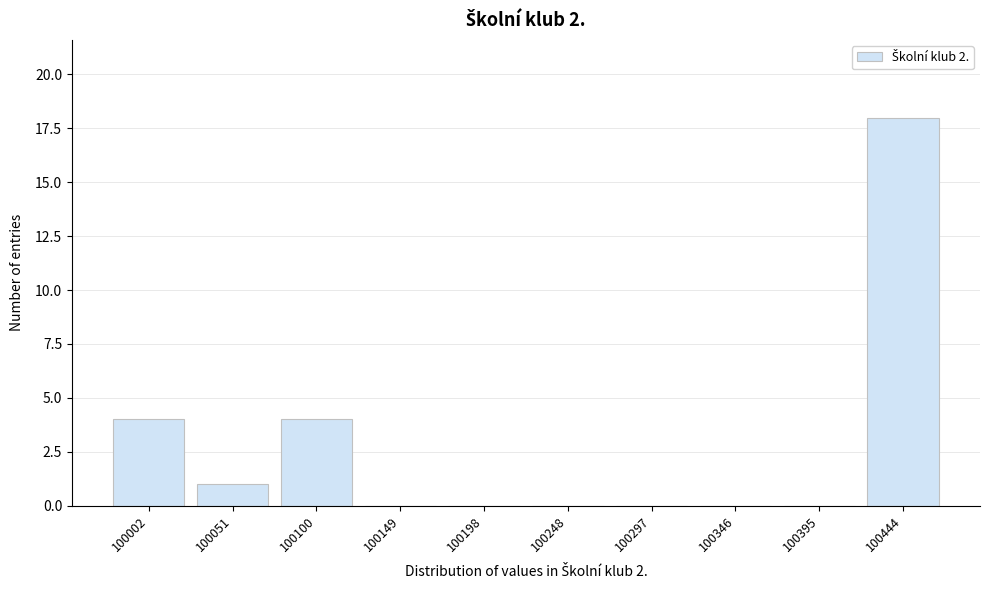

Reading left to right, list all the values displayed in this chart.

100002=4	100051=1	100100=4	100149=0	100198=0	100248=0	100297=0	100346=0	100395=0	100444=18